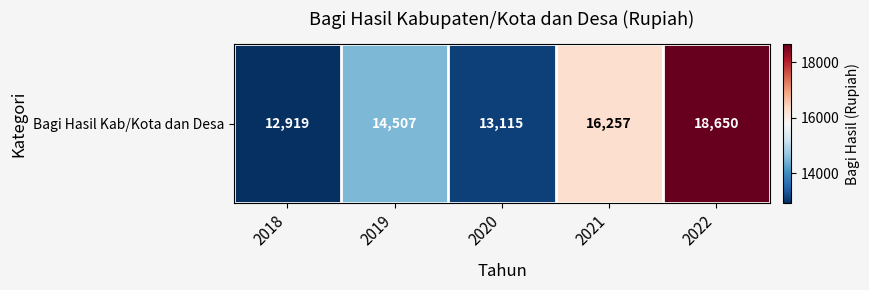

Reading left to right, transcribe all the data shown in this chart.

12919	14507	13115	16257	18650